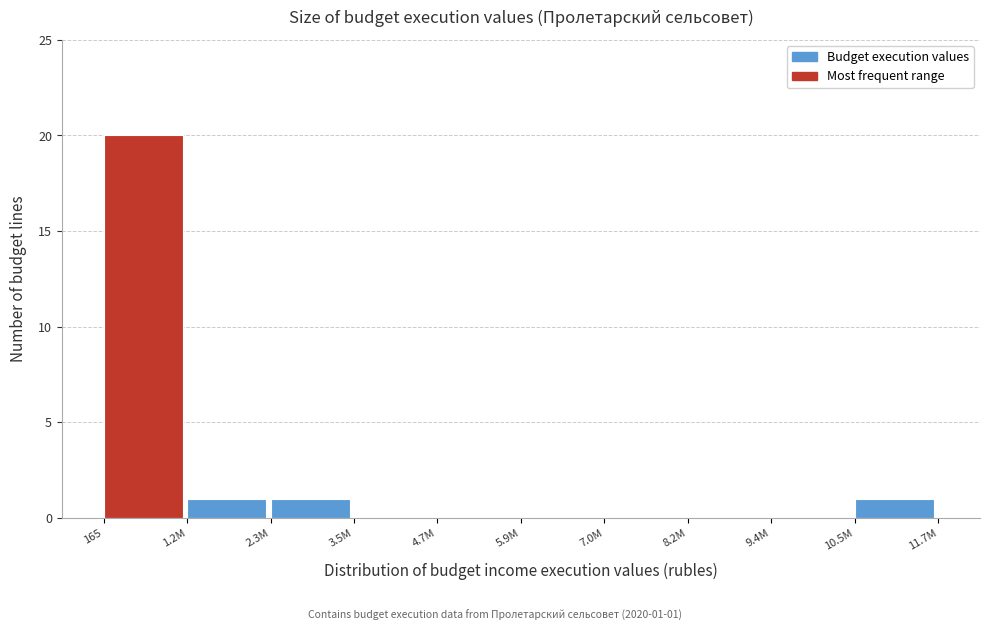

Reading left to right, extract all data points from this chart.

165=20	1.2M=1	2.3M=1	3.5M=0	4.7M=0	5.9M=0	7.0M=0	8.2M=0	9.4M=0	10.5M=1